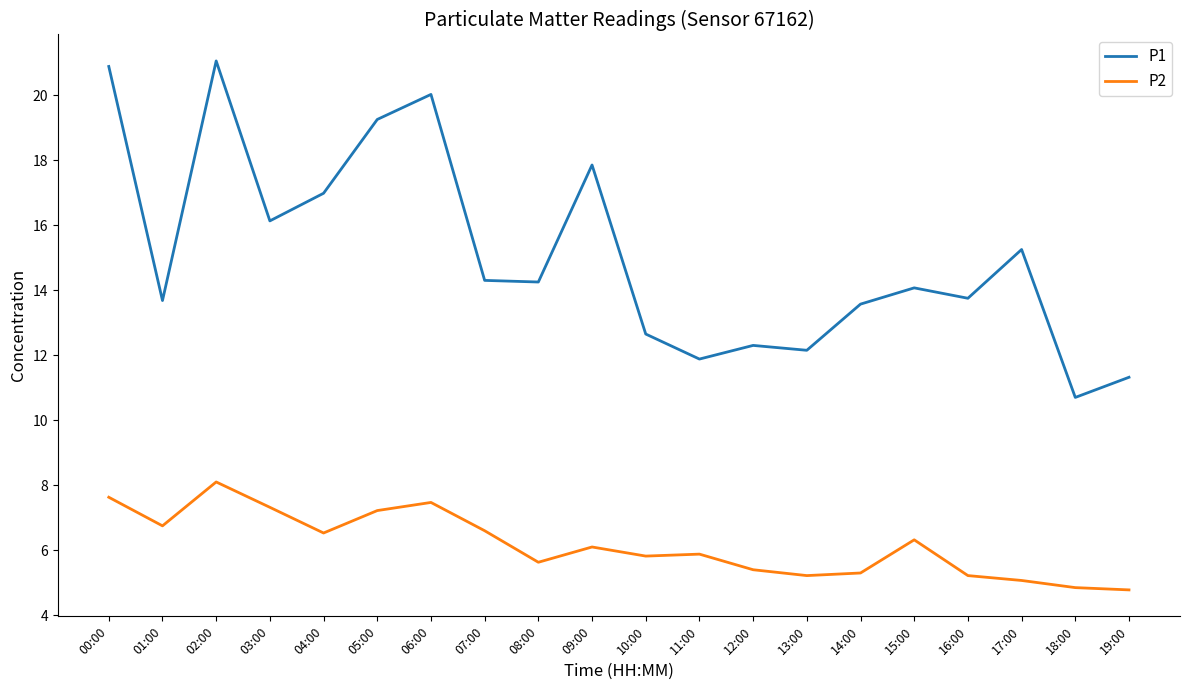

What position from the left is 00:00?

1